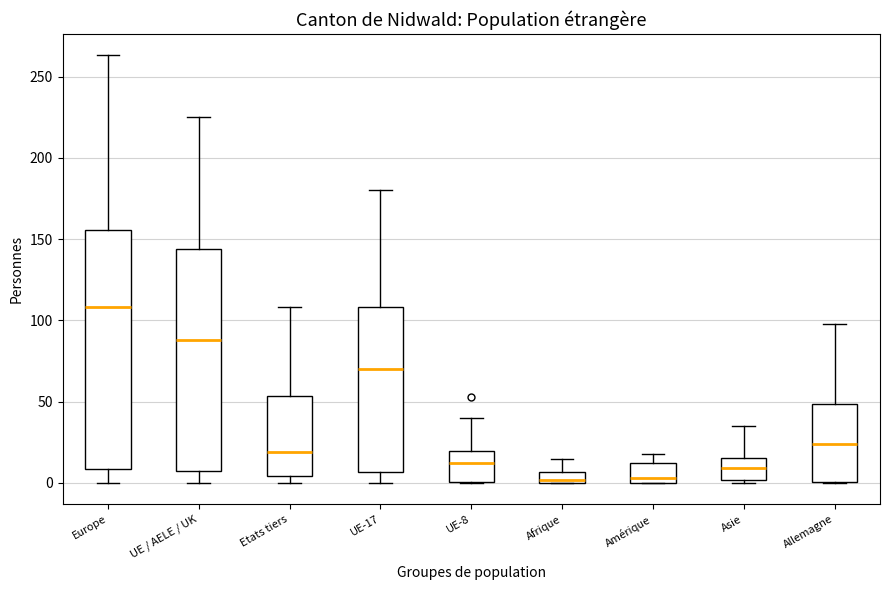

Where does the upper whisker of the box for UE-8 end on the y-axis? The values are not printed on the chart, so give them approximately, as read against the axis.

40